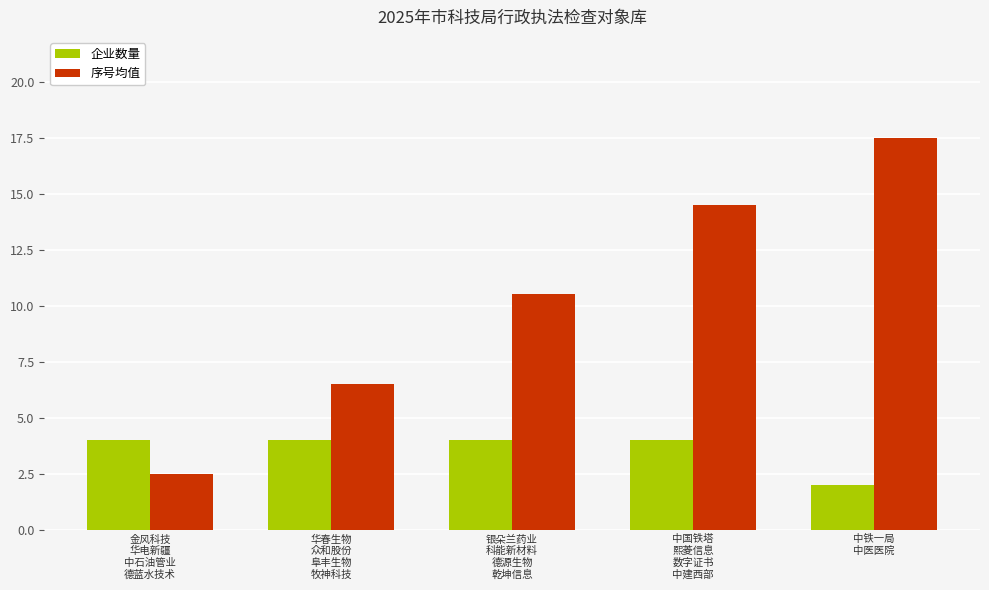

List the series in order of their peak value, lowest first.

企业数量, 序号均值